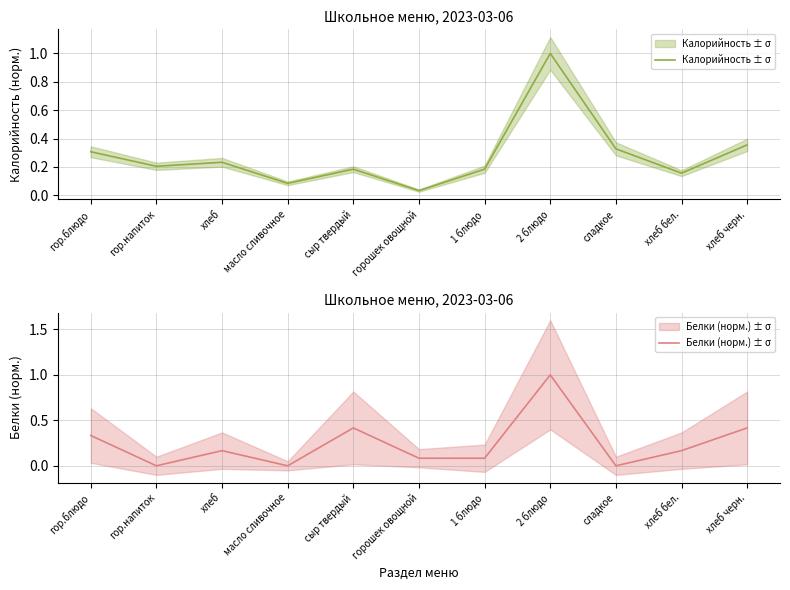

What is the label of the 9th point from the right?

хлеб